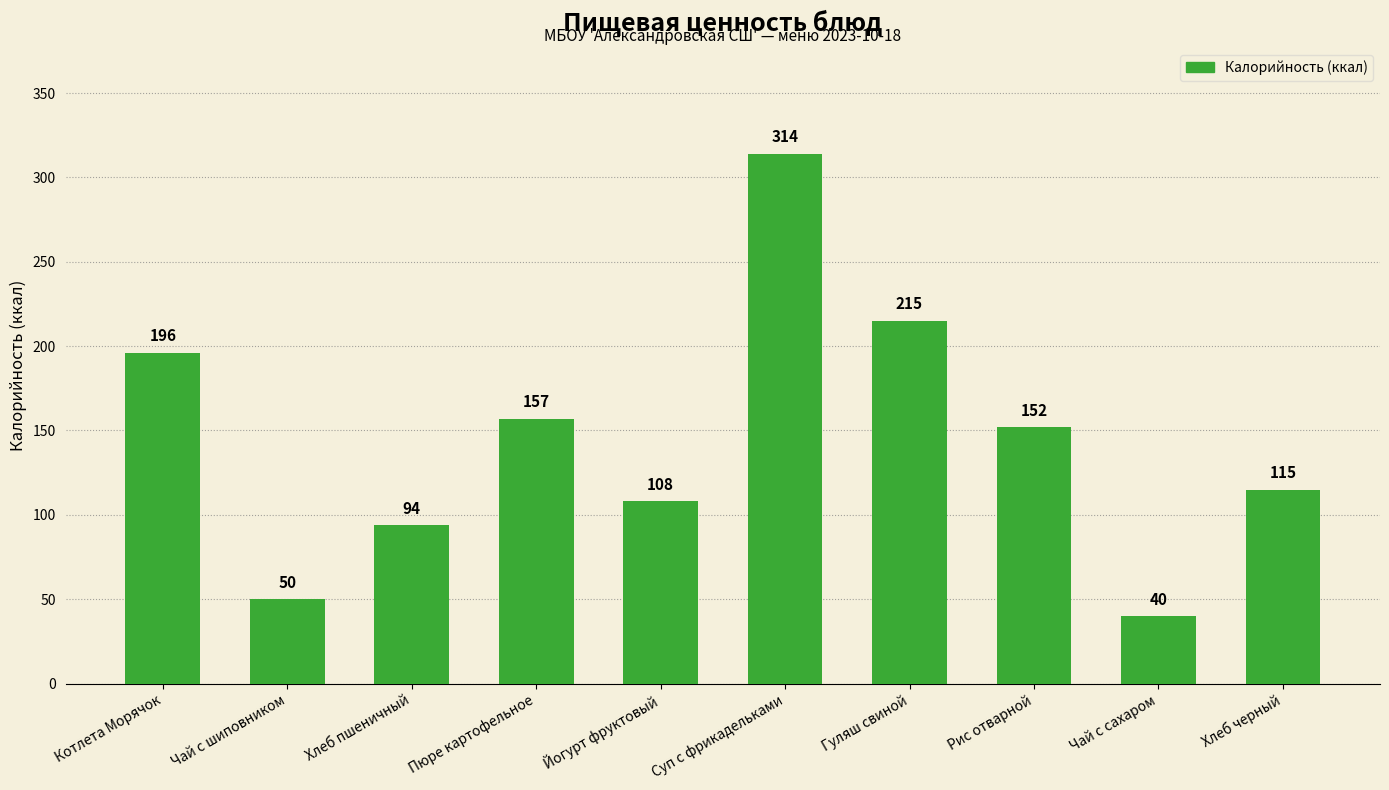

Does the chart contain any negative values?

No